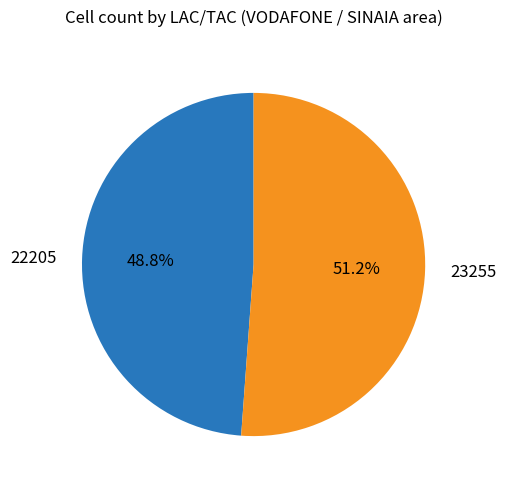

True or false: 23255 accounts for 51% of the total.

True